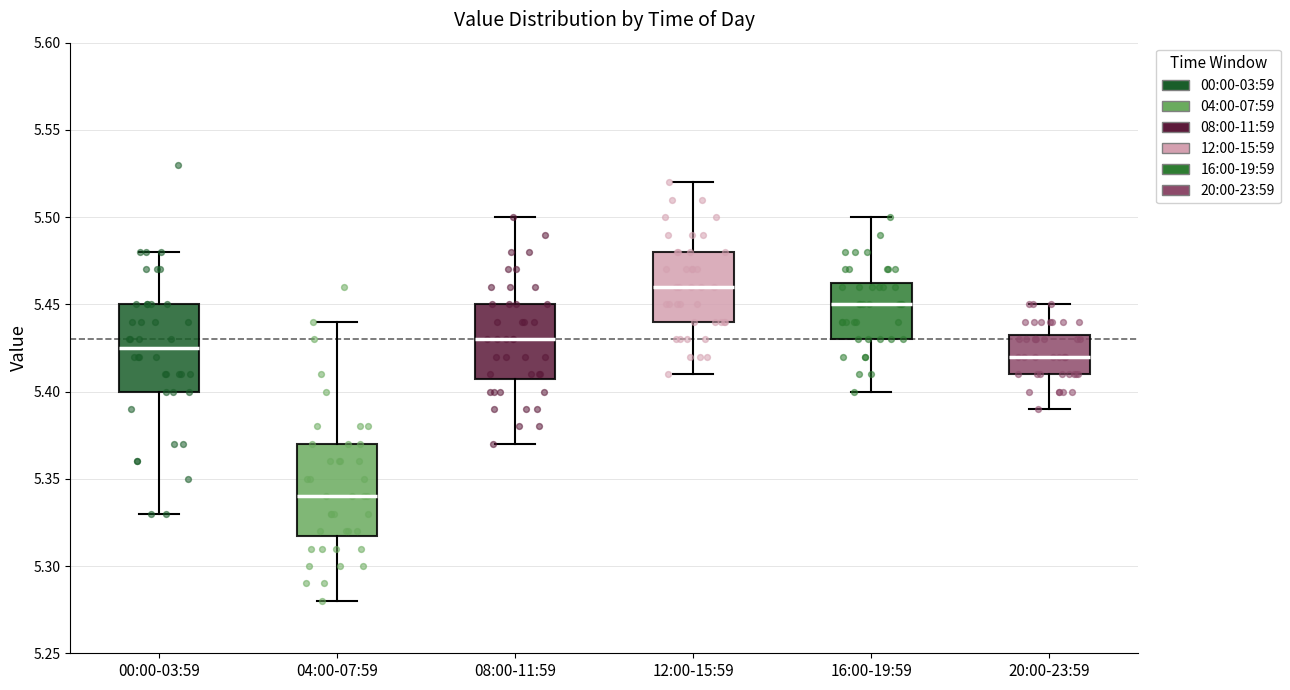

Which box has the lowest median line?

04:00-07:59